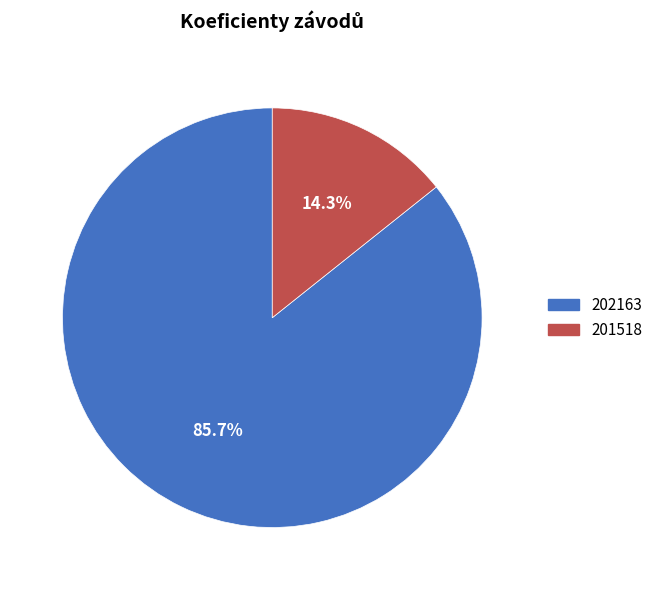

To the nearest percent, what is the combined percentage of 202163 and 201518?

100%